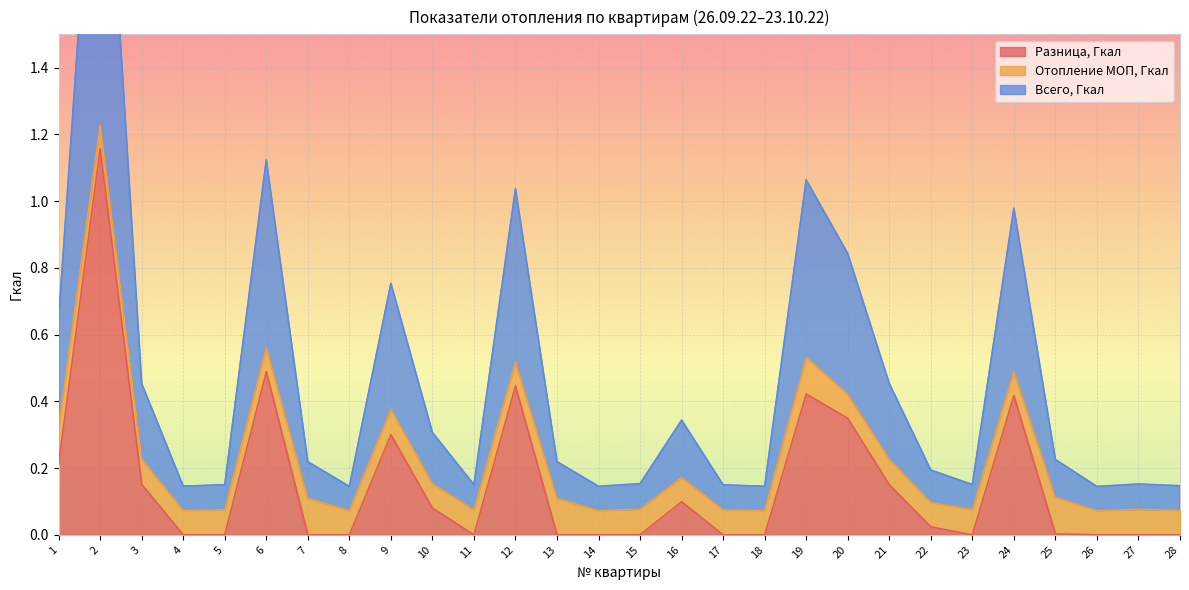

The Разница, Гкал series shows 0.2 at 6. True or false?

False